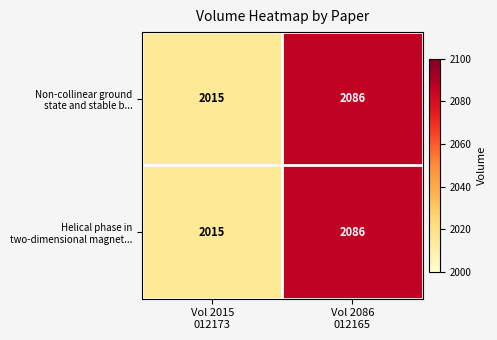

What is the maximum value shown in the chart?

2086